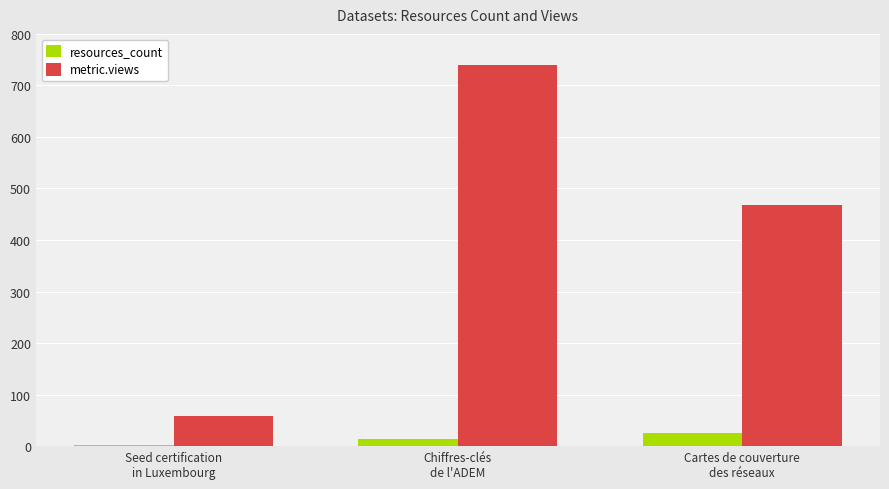

How many groups of bars are there?

3